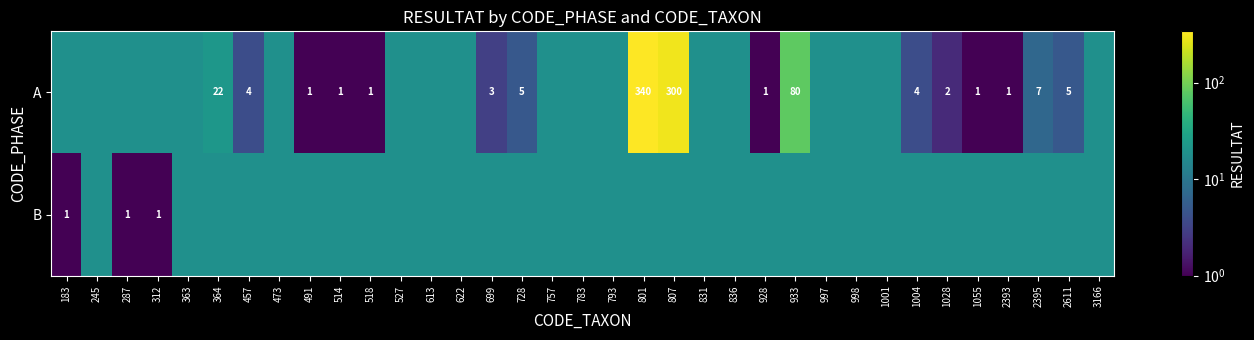

What is the approximate value of B at 183?

1.0